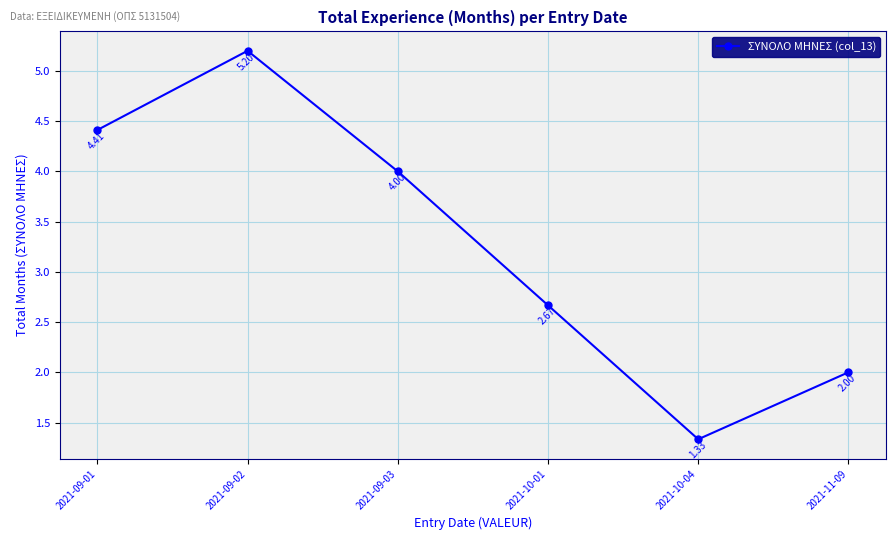

True or false: the data shows 4.4 at 2021-09-01.

True